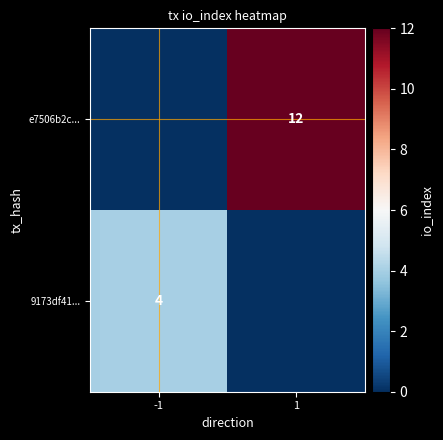

The 9173df41... series shows 7 at -1. True or false?

False